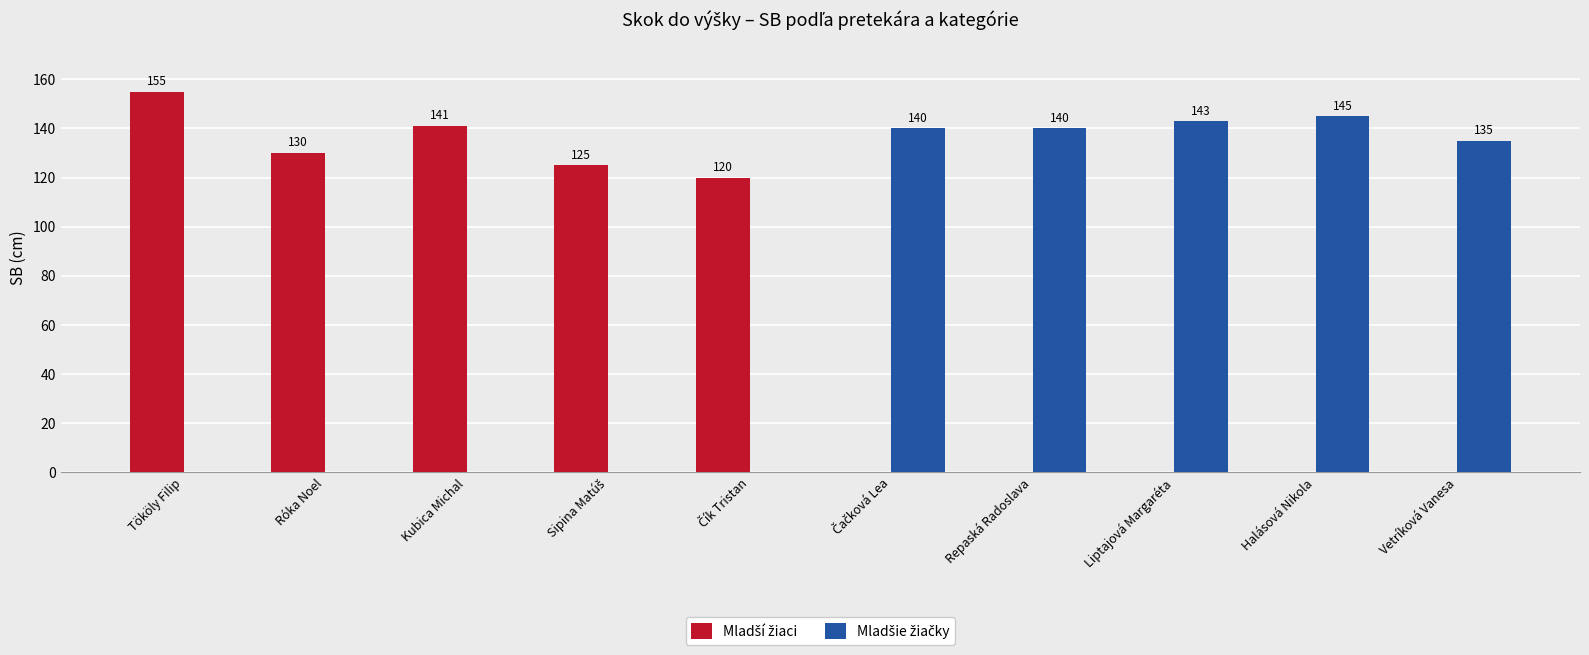

Which label corresponds to the largest value in the chart?

Tököly Filip